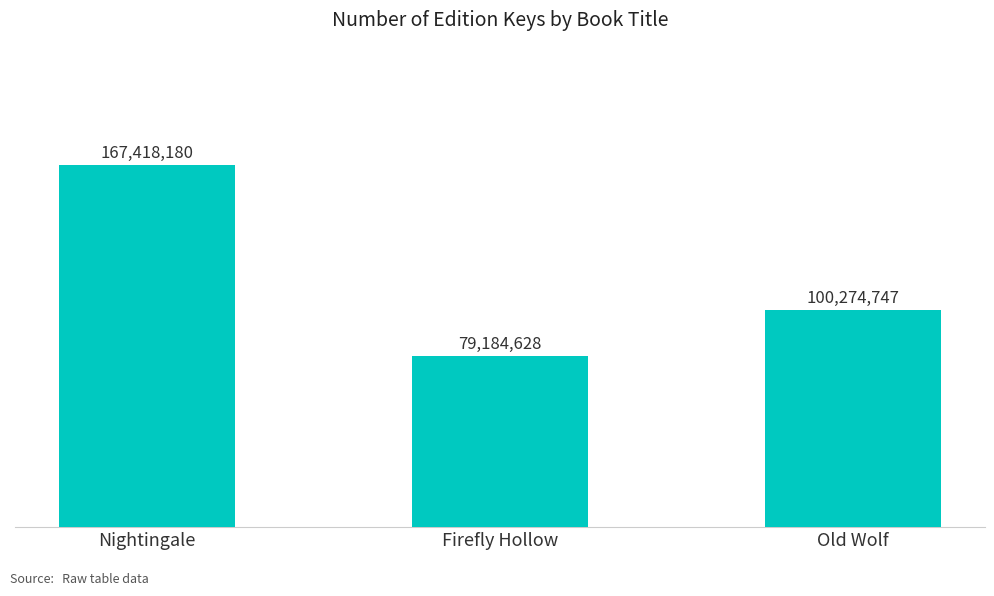

Is it true that the value at Firefly Hollow is 79184628?

True